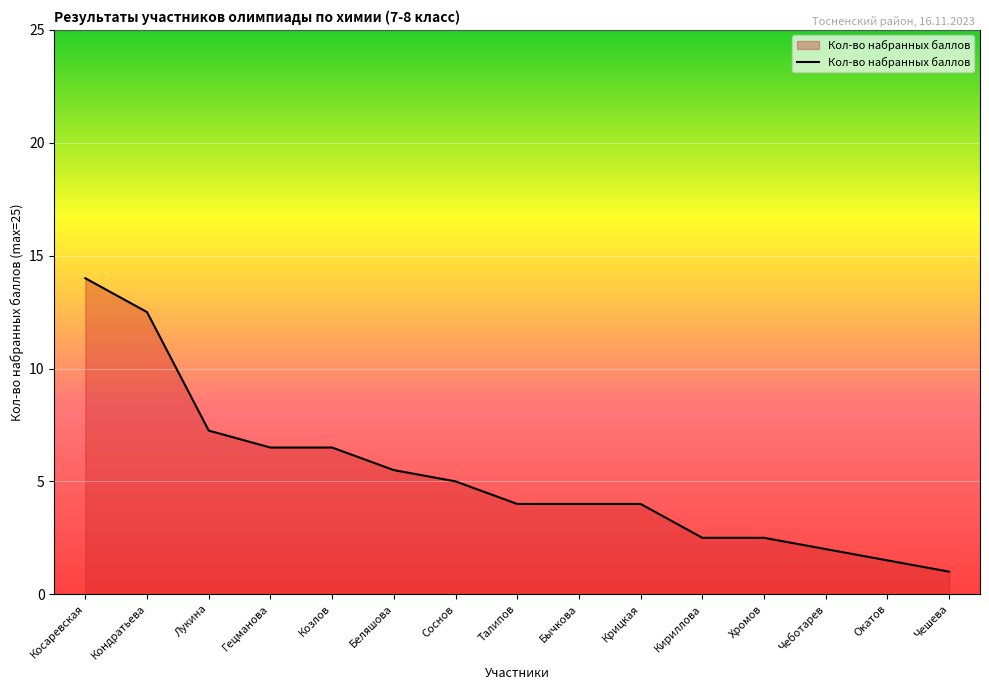

What is the change in value from Гецманова to Хромов?

-4.0